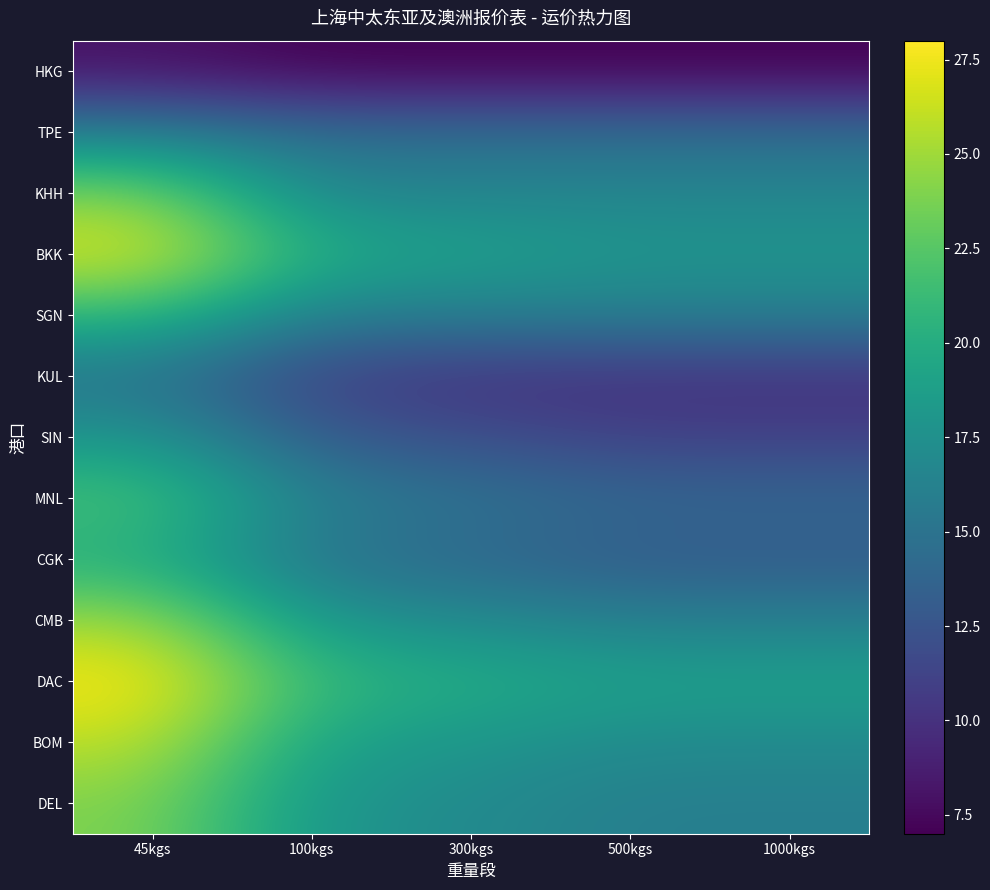

At 100kgs, list the series in order from smallest to largest.

HKG, KUL, SIN, TPE, CGK, SGN, MNL, KHH, CMB, DEL, BOM, BKK, DAC